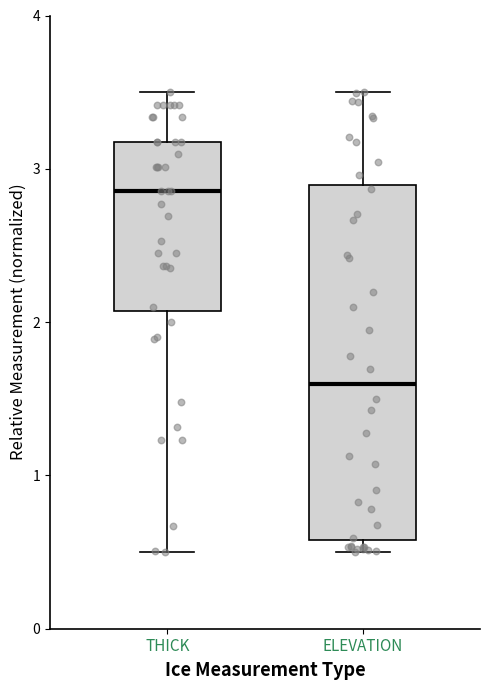

Reading left to right, transcribe this box plot: for each box, give where its median line is, the range the box spans, and where its two whiskers end, as read against the y-axis. The values are not printed on the chart, so give them approximately, as read against the axis.

THICK: median 2.9, box 2.1 to 3.2, whiskers 0.5 to 3.5
ELEVATION: median 1.6, box 0.6 to 2.9, whiskers 0.5 to 3.5